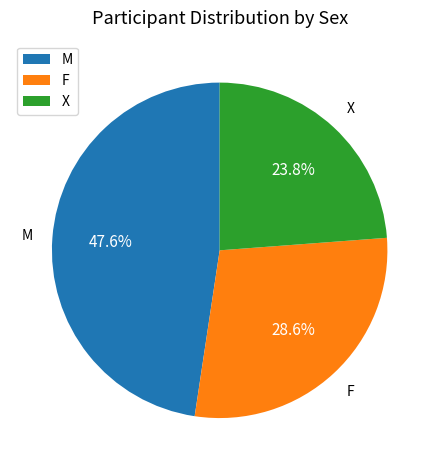

The M slice represents 60% of the pie. True or false?

False